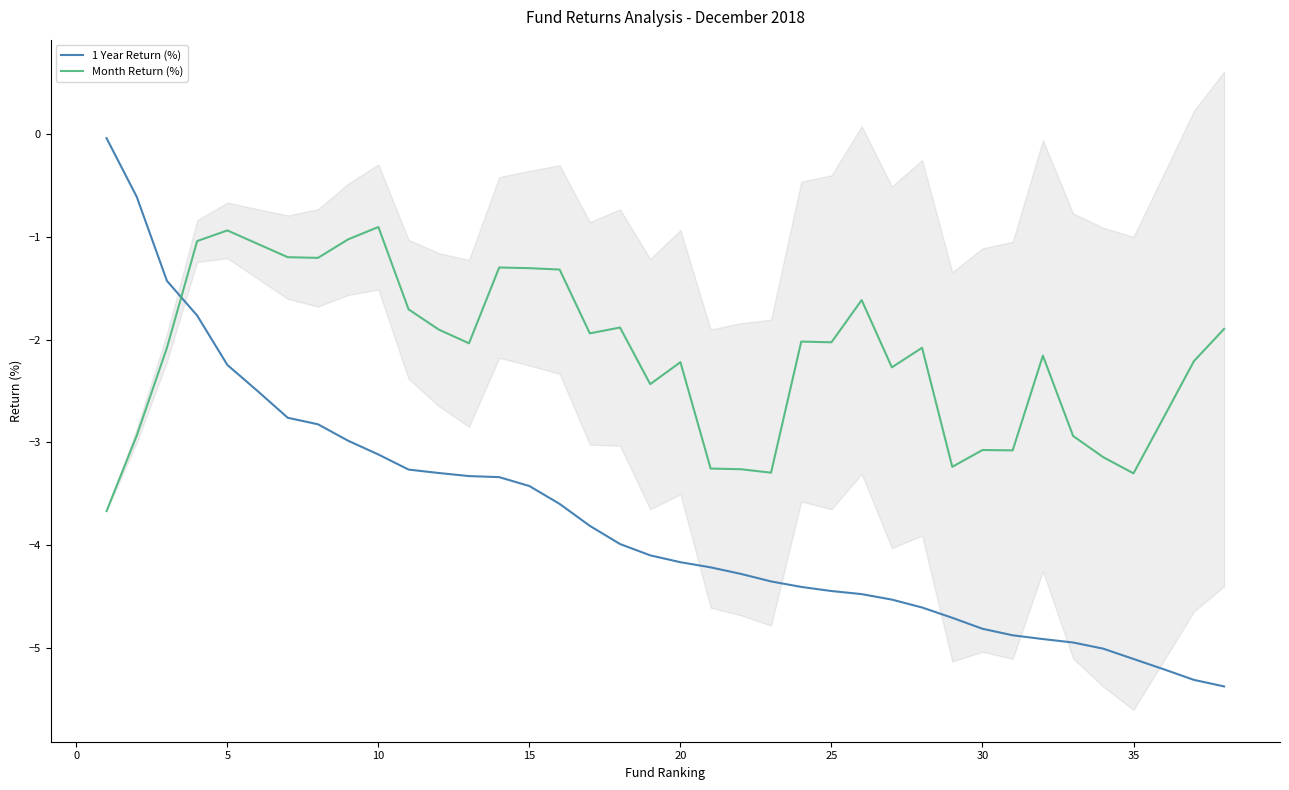

True or false: Month Return (%) and 1 Year Return (%) cross at least once.

True